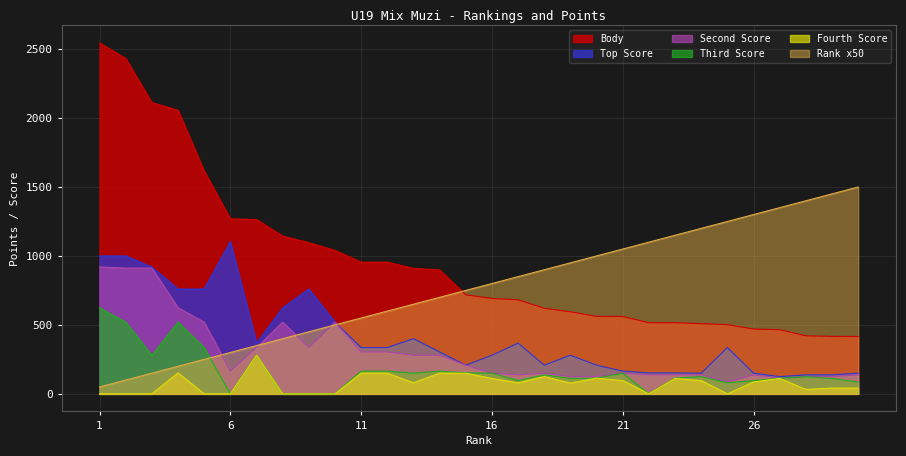

Is it true that Top Score equals 363 at 5?

False